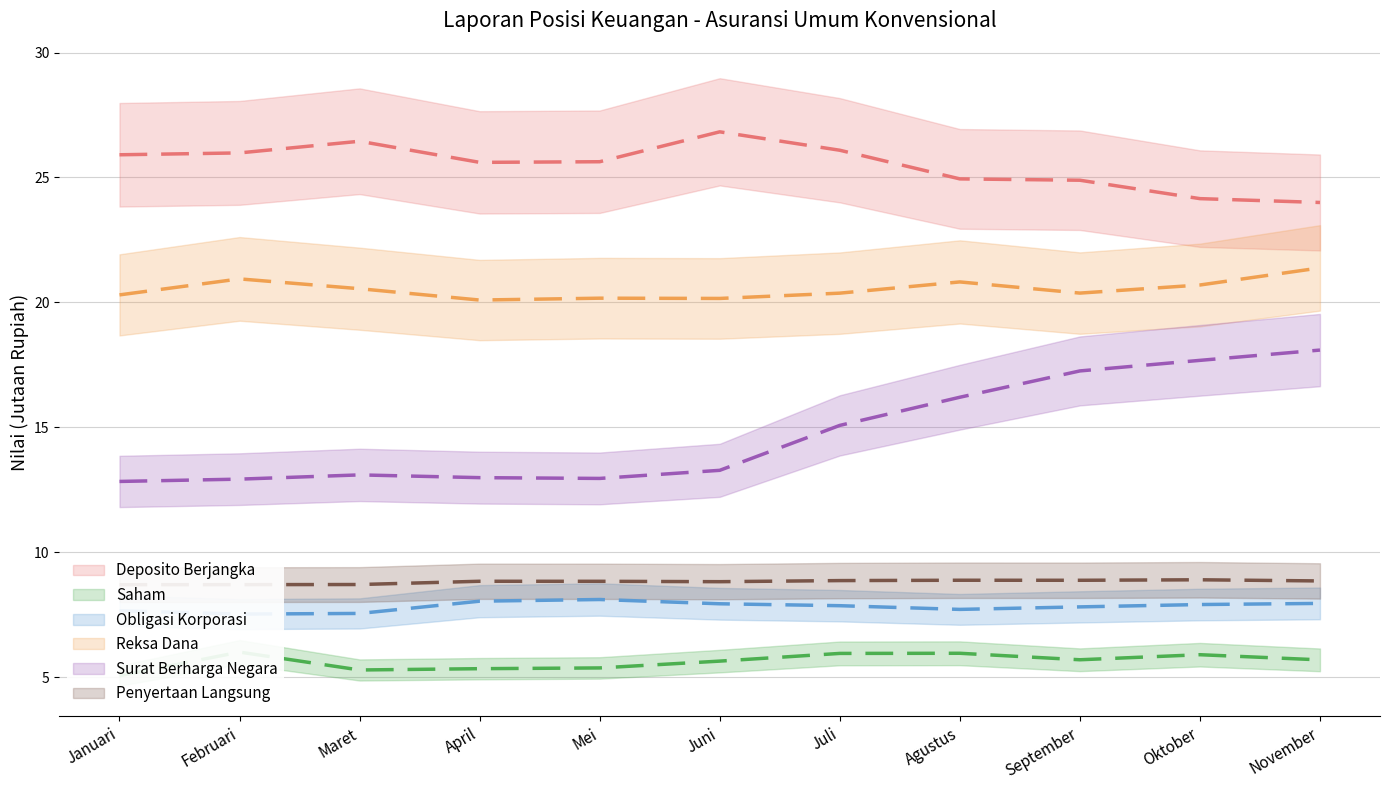

What is the label of the 2nd point from the left?

Februari